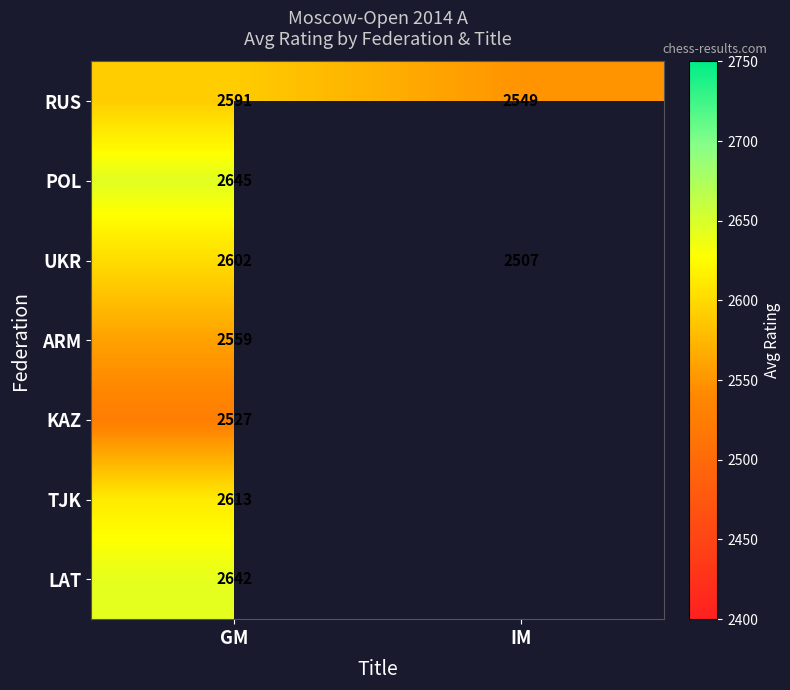

Count the number of categories in the chart.

2